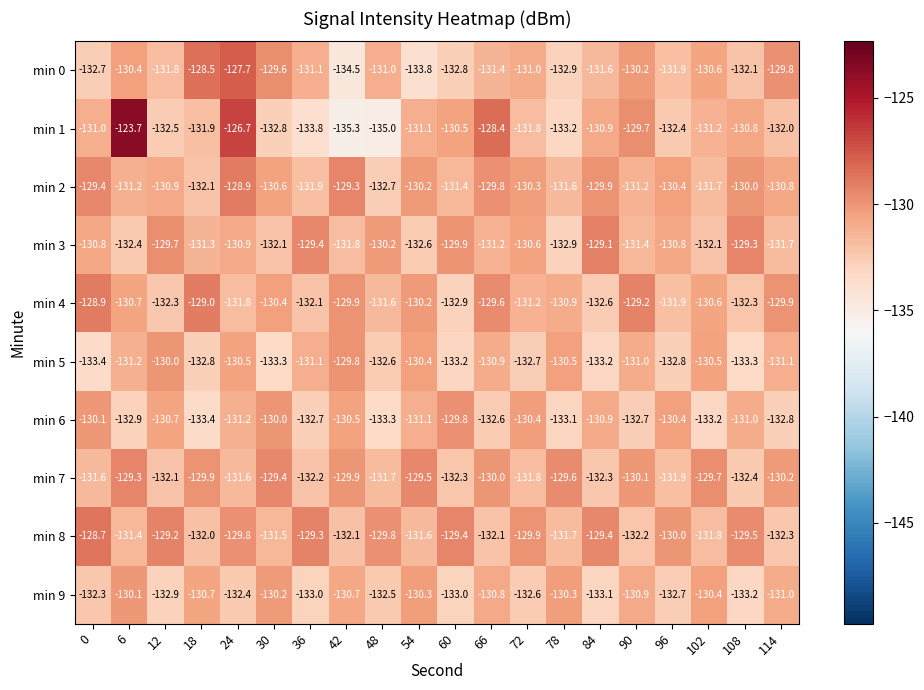

What is the difference between the min 4 values at 6 and 72?

0.5